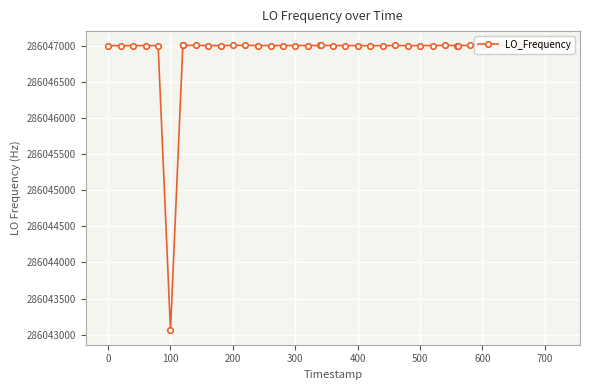

Read the value at 200.

286046999.9